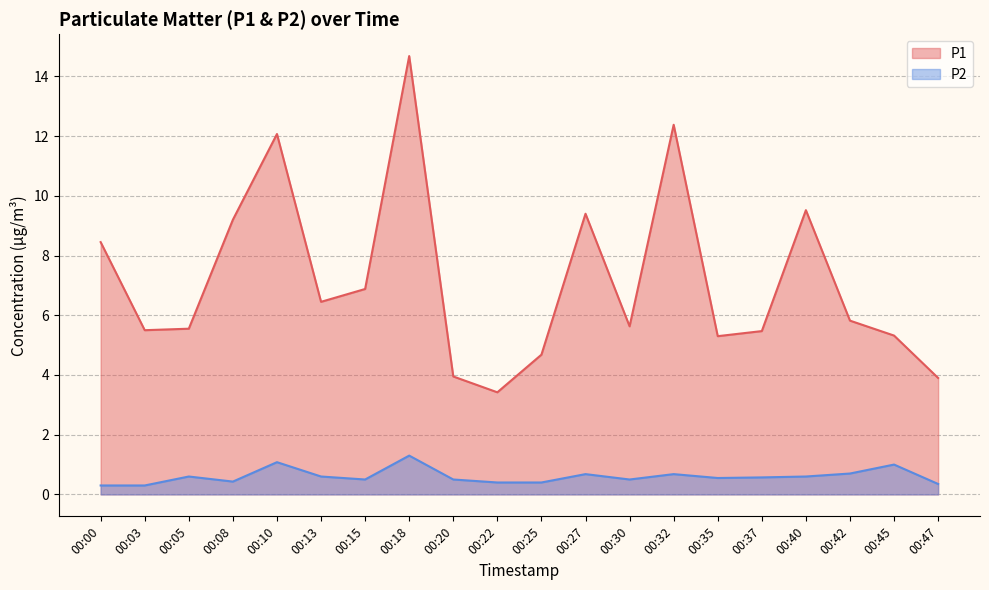

Which series has the largest total across all categories?

P1